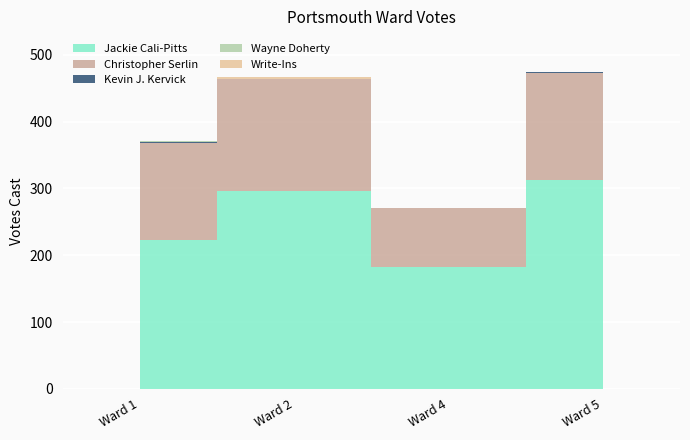

Where does the Kevin J. Kervick series first go above 1?

Ward 1